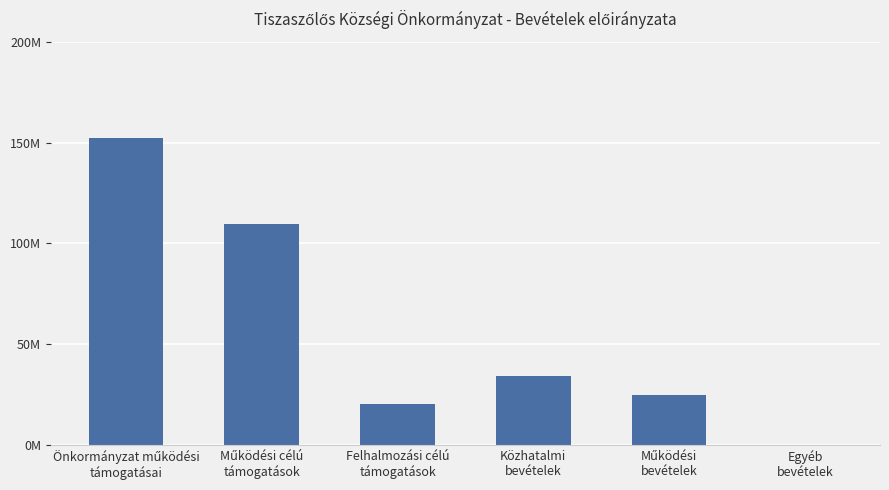

List the labels in order of value, largest first.

Önkormányzat működési
támogatásai, Működési célú
támogatások, Közhatalmi
bevételek, Működési
bevételek, Felhalmozási célú
támogatások, Egyéb
bevételek